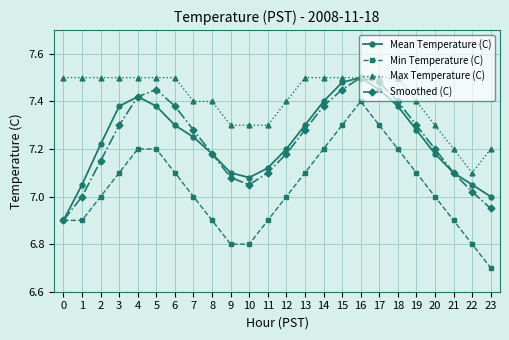

What is the difference between the highest and lowest values at 23?

0.5